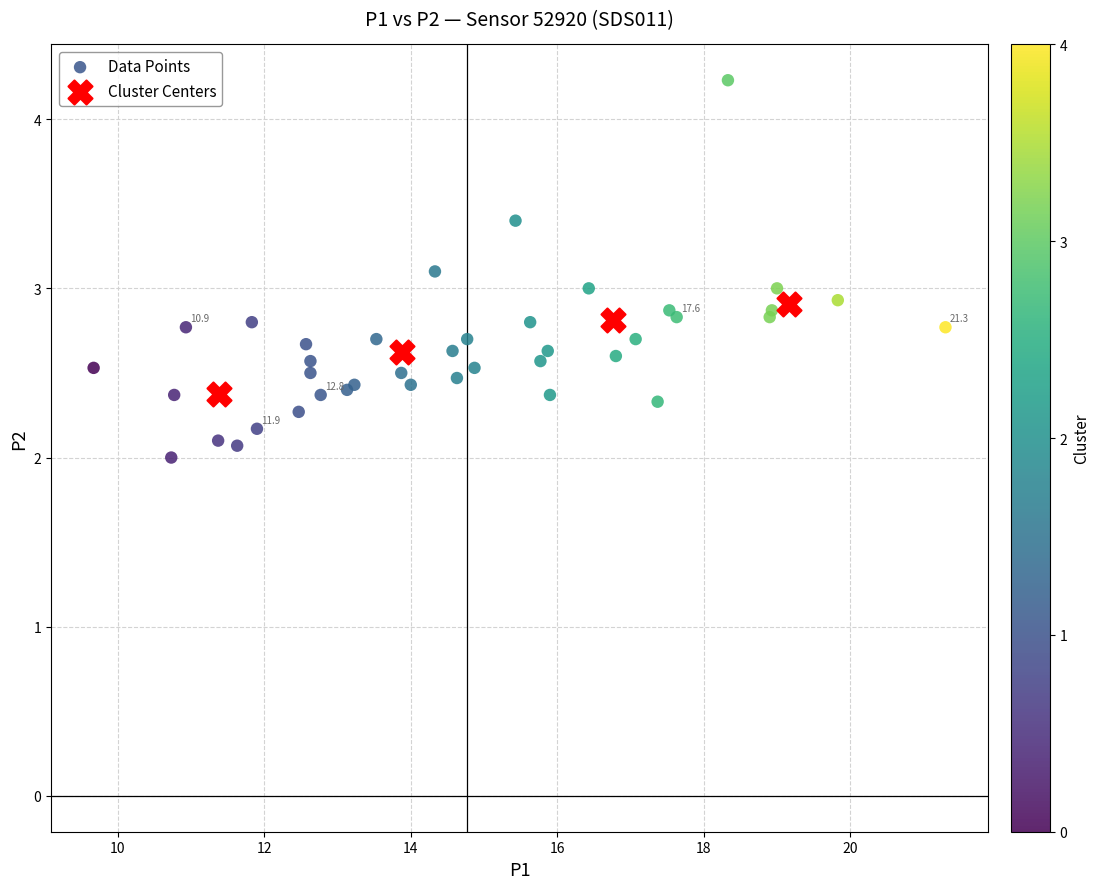

Which series has the widest spread of Y values?

Data Points